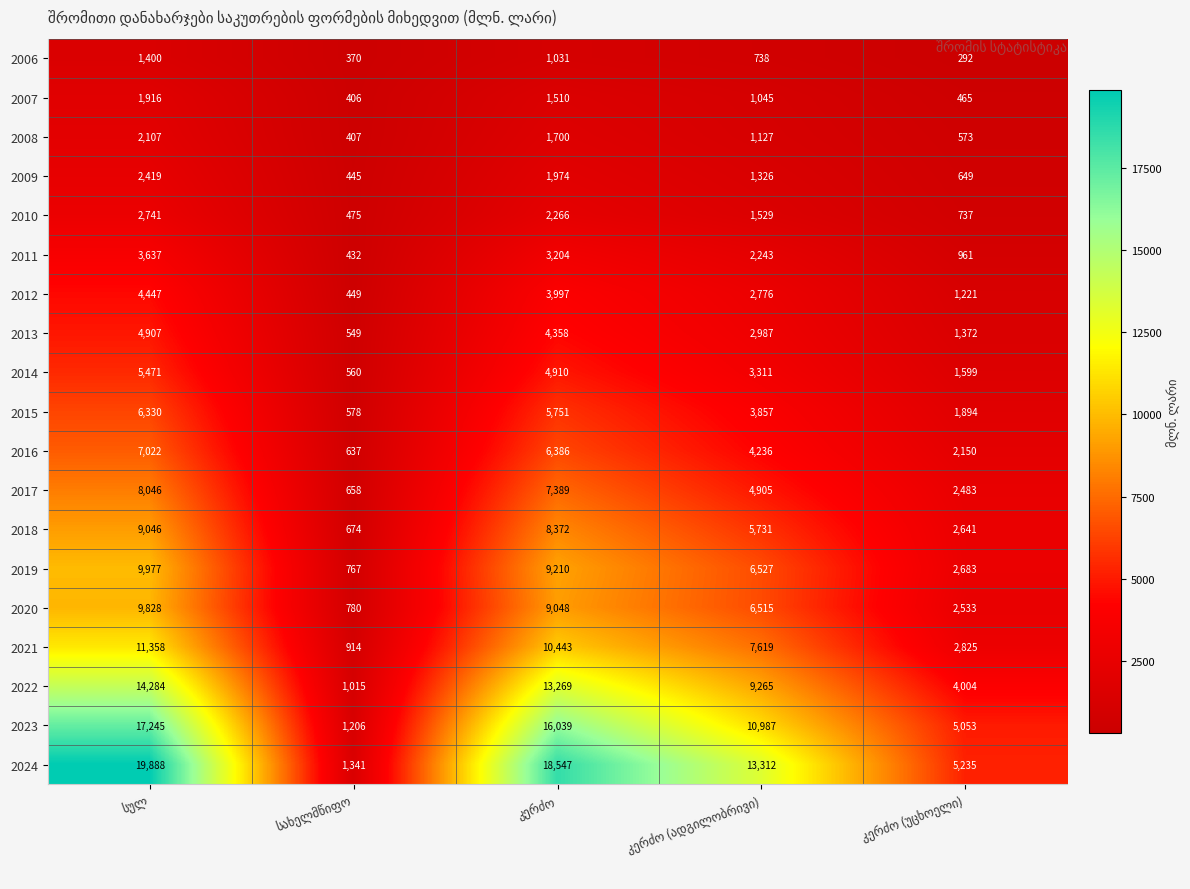

List the series in order of their peak value, lowest first.

2006, 2007, 2008, 2009, 2010, 2011, 2012, 2013, 2014, 2015, 2016, 2017, 2018, 2020, 2019, 2021, 2022, 2023, 2024